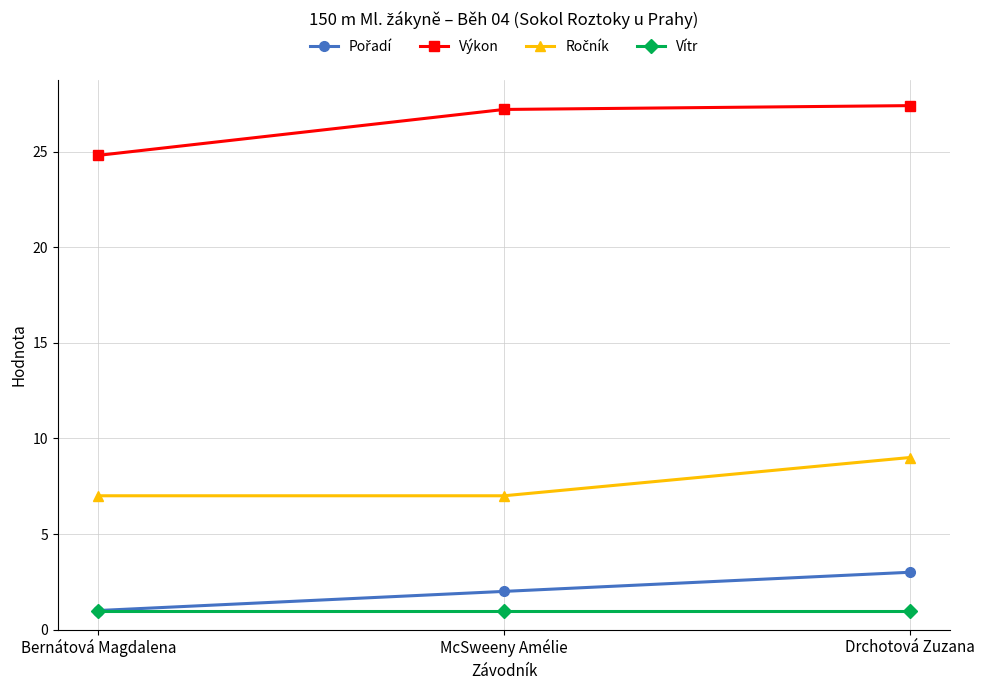

The value of Vítr at McSweeny Amélie is 1.0. True or false?

True